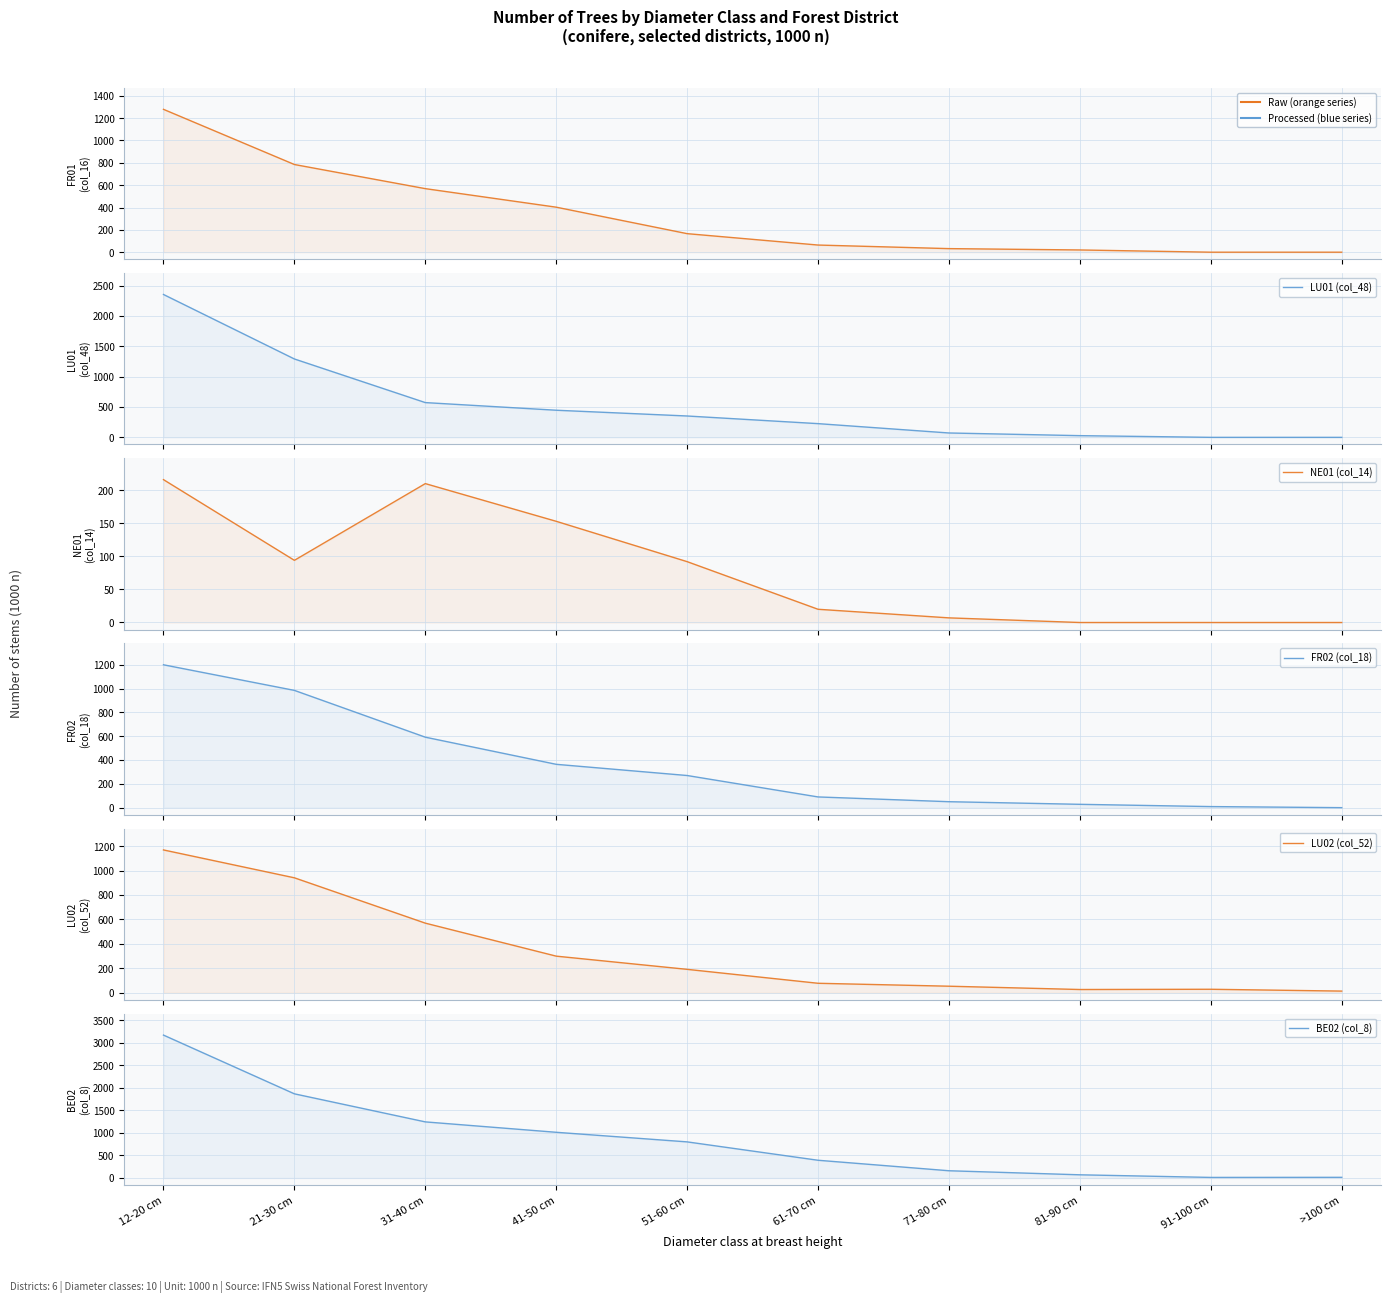

How many distinct data groups are displayed?

6